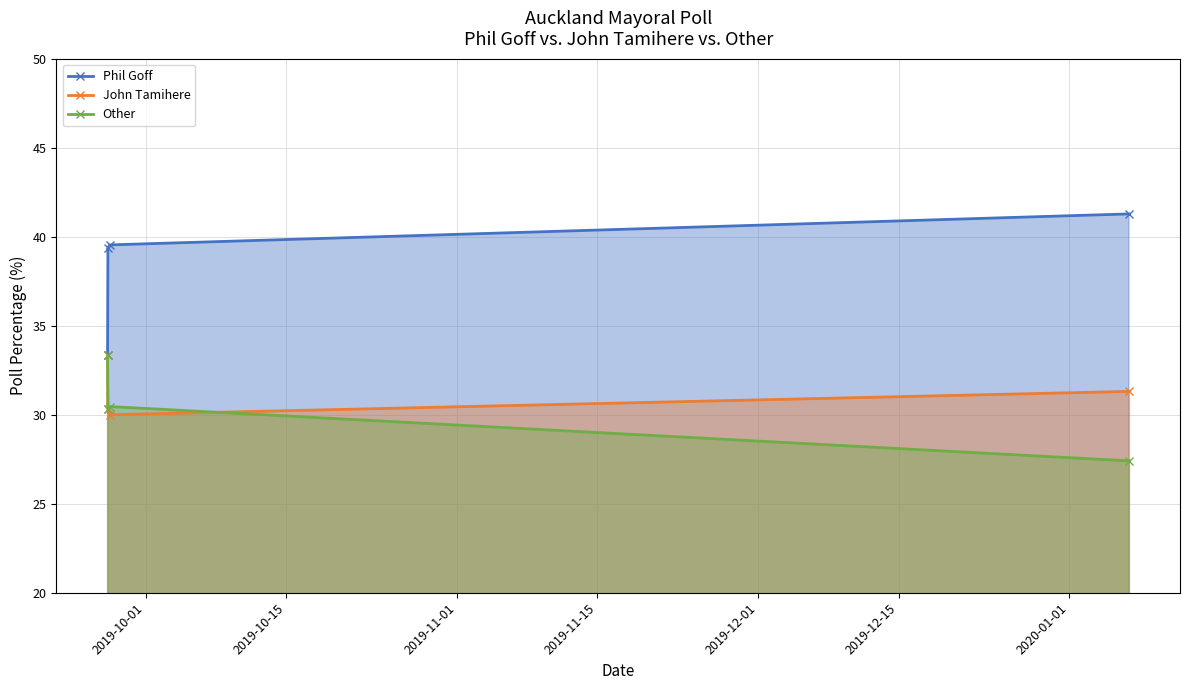

True or false: John Tamihere has more than 0 points higher than both neighbors.

False